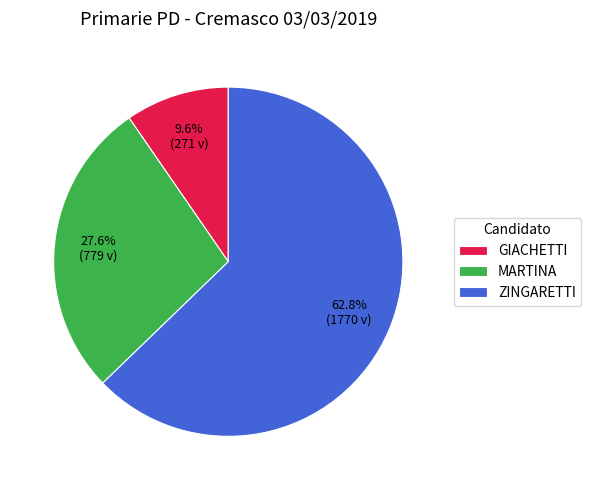

To the nearest percent, what is the combined percentage of ZINGARETTI and MARTINA?

90%